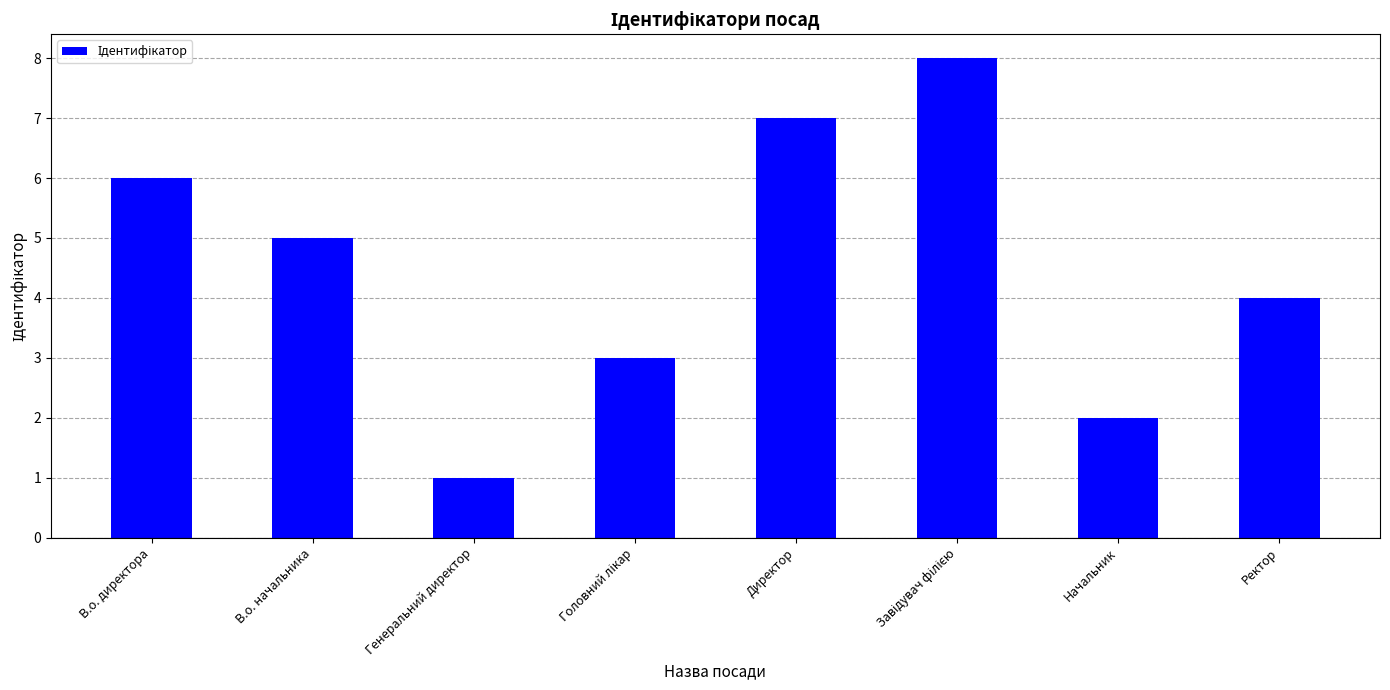

Reading left to right, extract all data points from this chart.

6	5	1	3	7	8	2	4